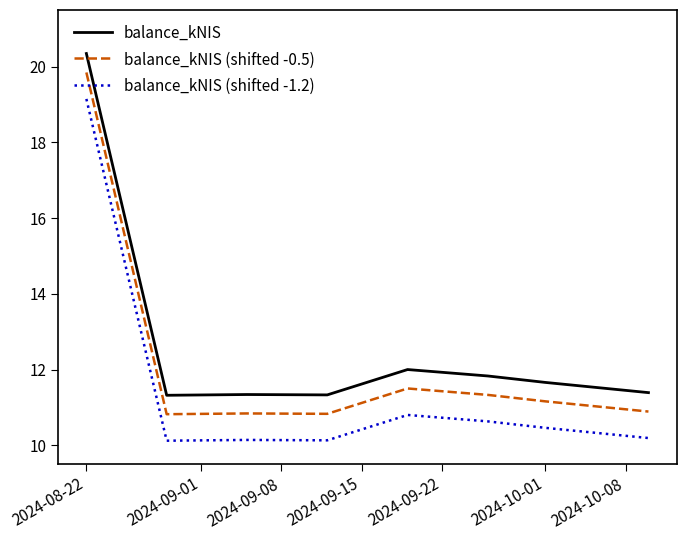

What is the highest value of the balance_kNIS (shifted -1.2) series?

19.2